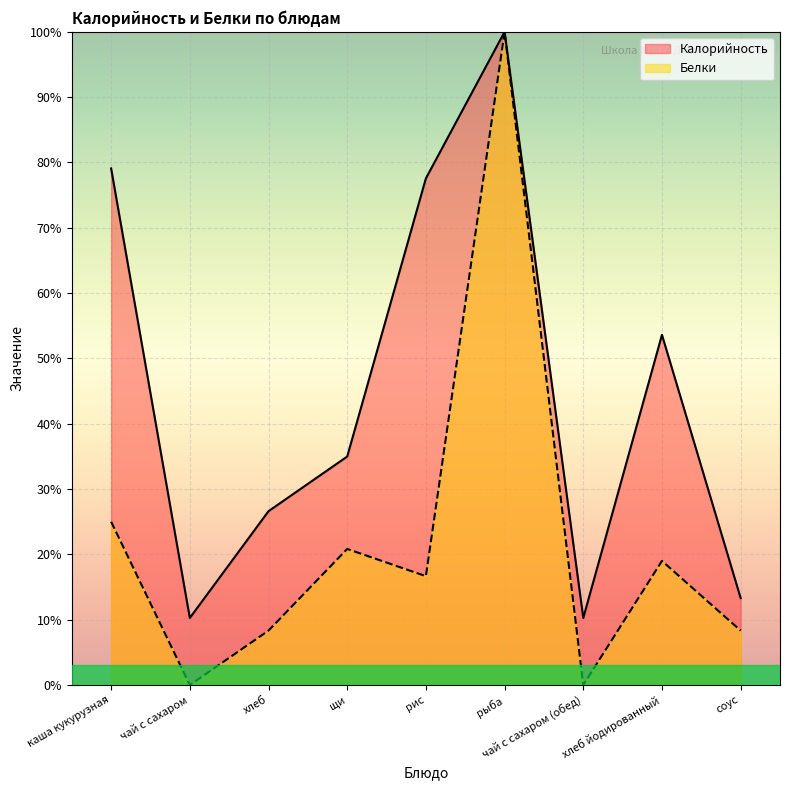

Where is the first local minimum for Калорийность?

чай с сахаром